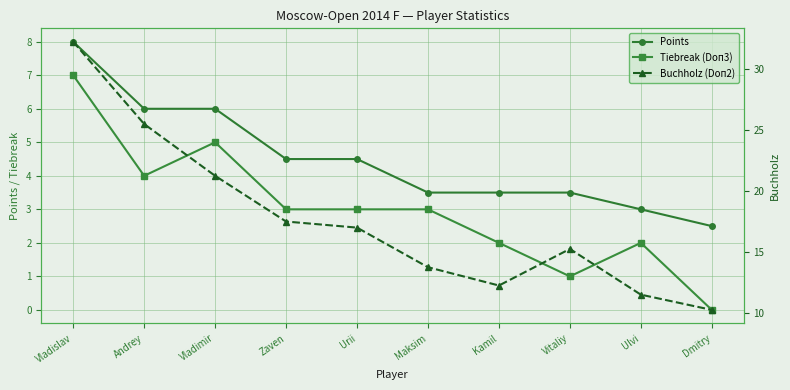

How many interior local peaks does the Tiebreak (Doп3) series have?

2